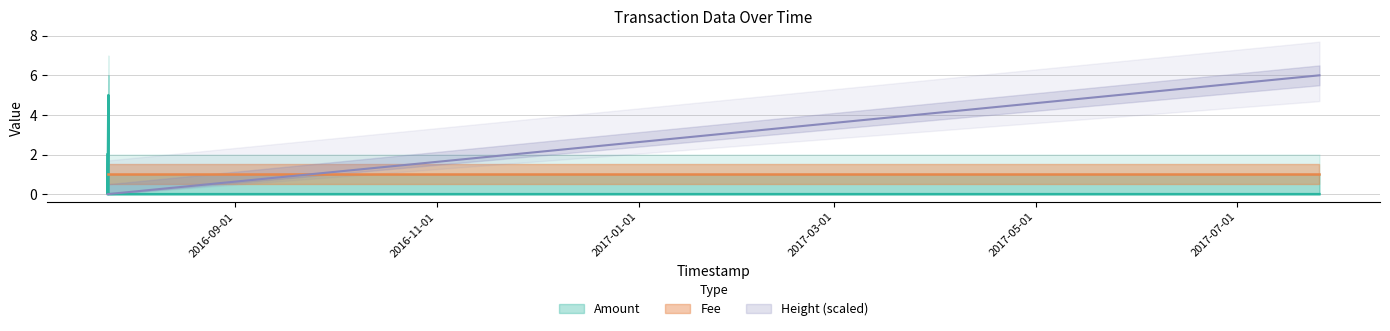

At which category is the sum across all series the highest?

2017-07-25 19:11:51